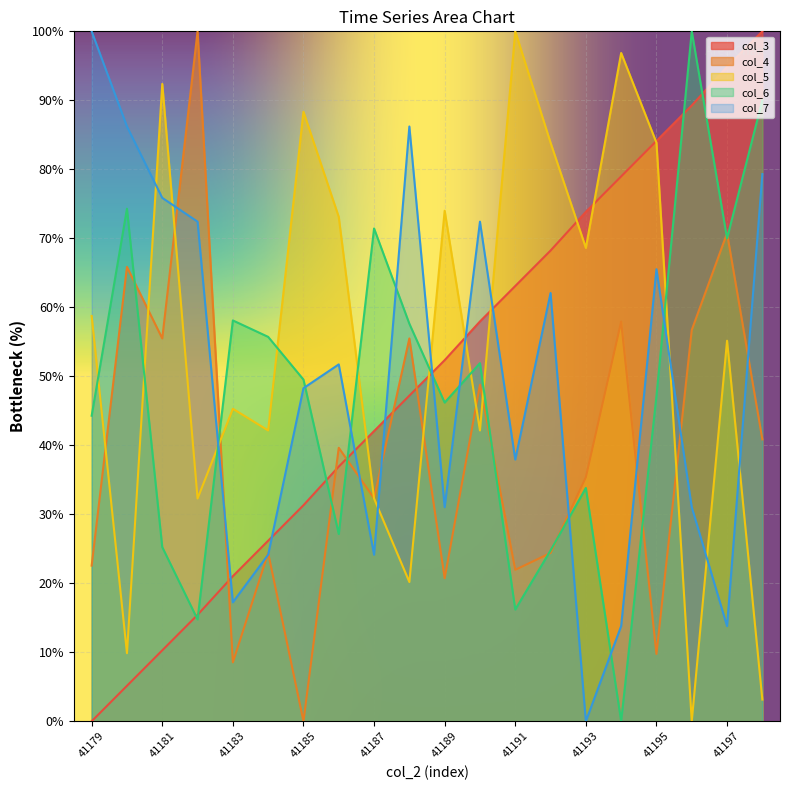

What is the difference between the col_7 values at 41181 and 41197?

62.1